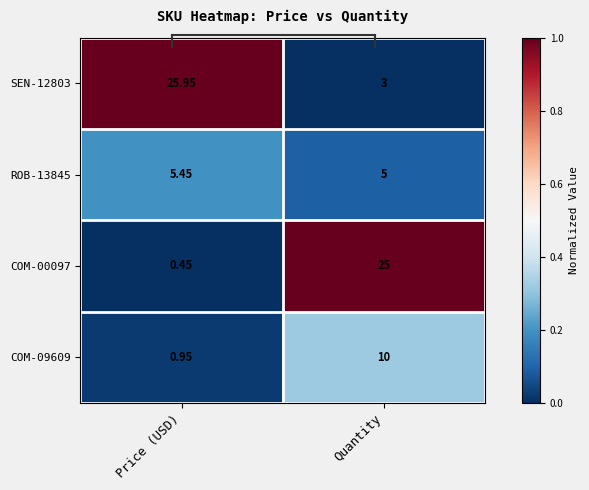

At how many categories does at least one series exceed 0?

2